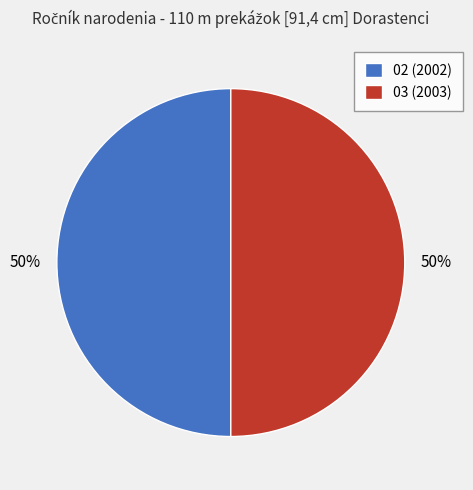

Approximately how many times larger is the value at 02 (2002) compared to 03 (2003)?

1.0